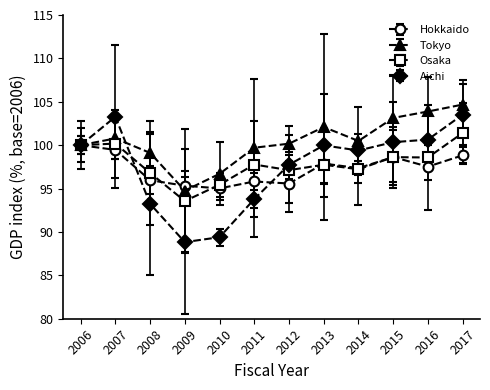

Rank the series at 2008 from highest to lowest value.

Tokyo, Osaka, Hokkaido, Aichi